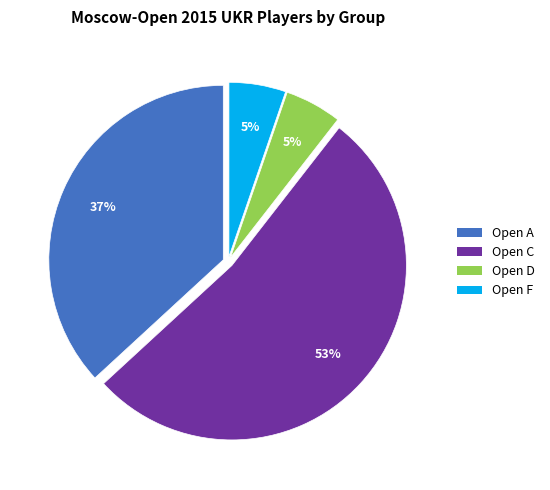

To the nearest percent, what is the average slice percentage?

25%